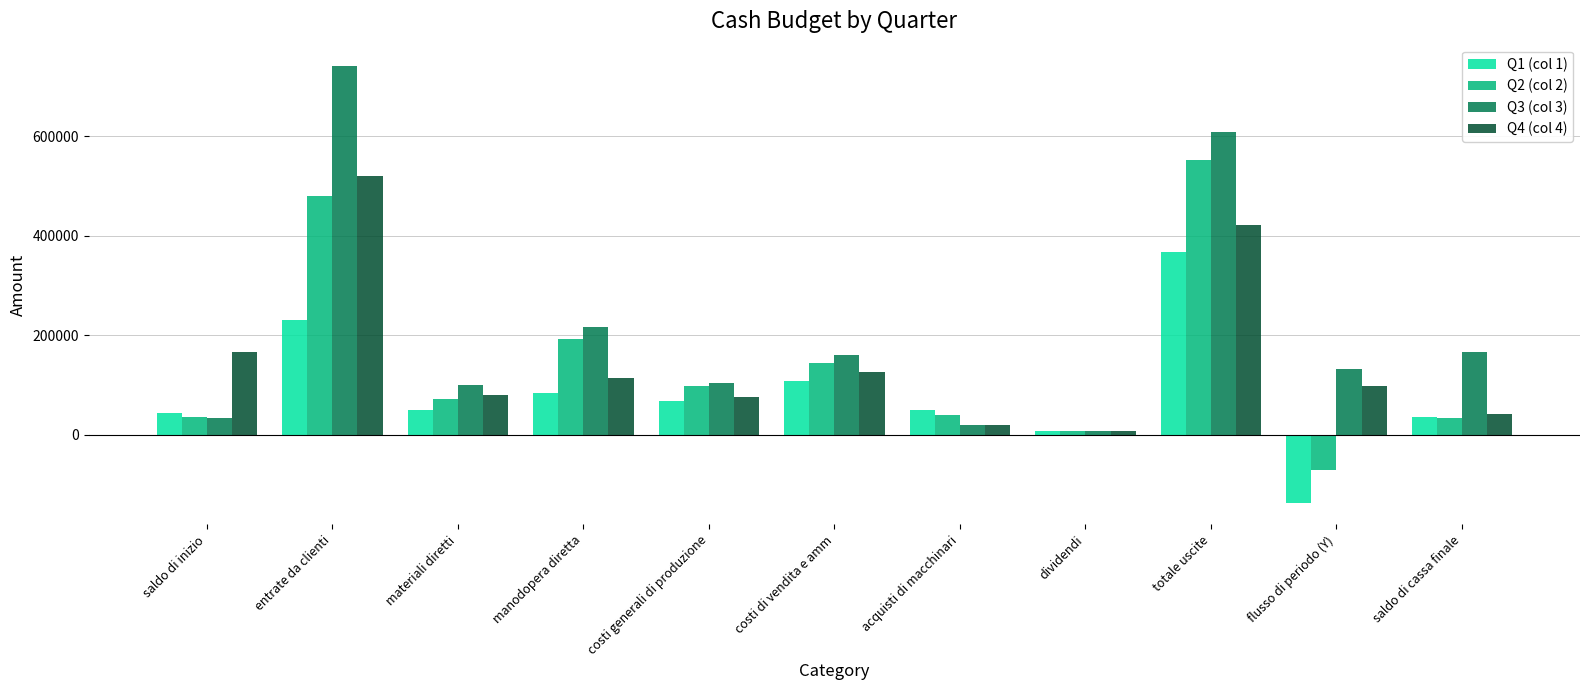

What is the difference between the highest and lowest values at flusso di periodo (Y)?

268250